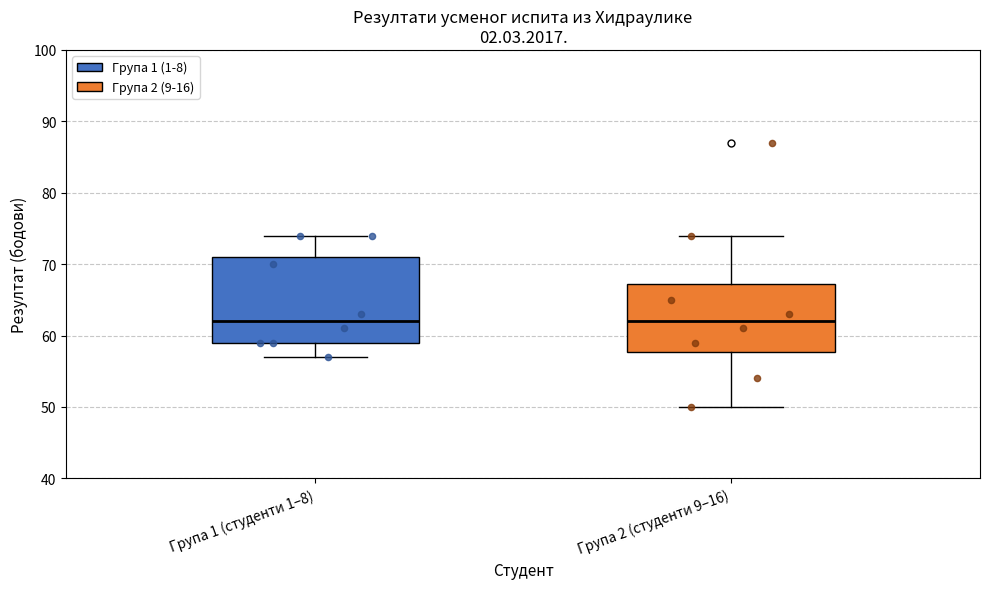

Comparing the boxes themselves (not the whiskers), which one is the tallest?

Група 1 (студенти 1–8)